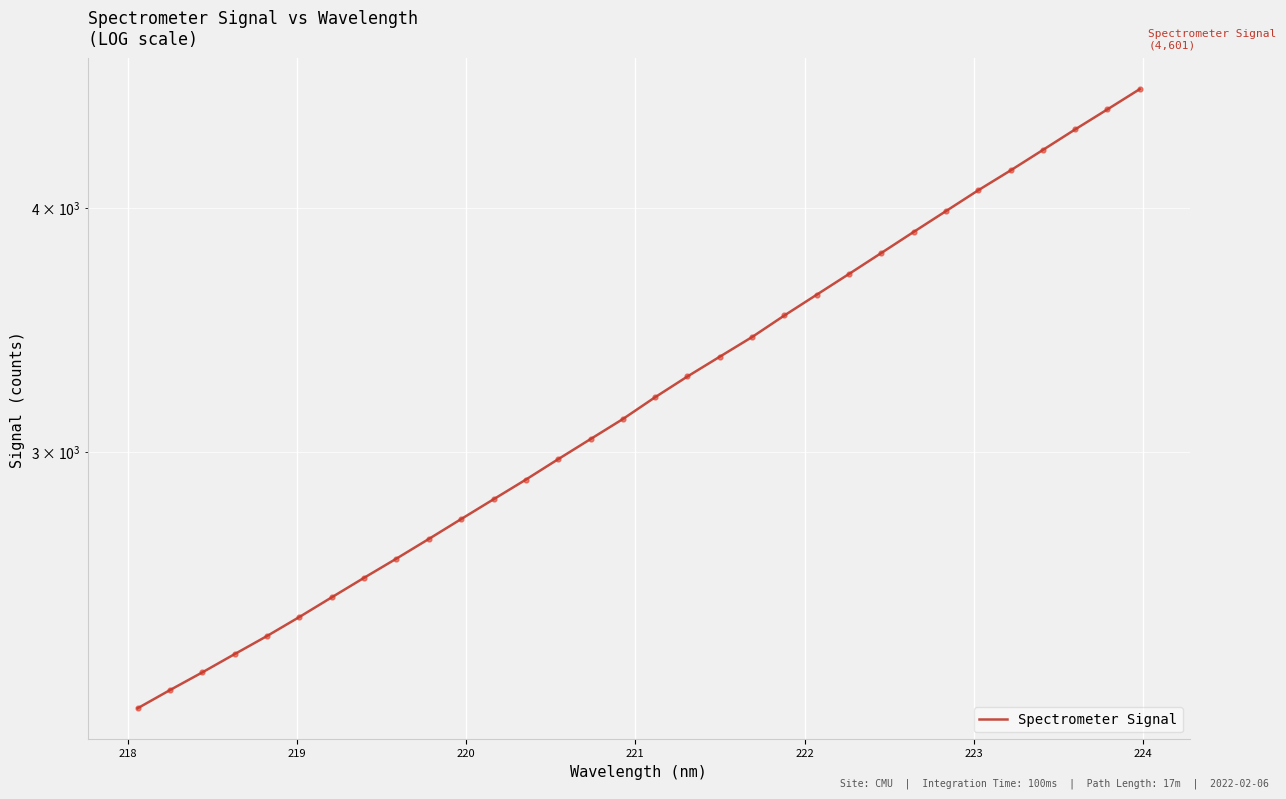

Which has a higher value, 223 or 222?

223